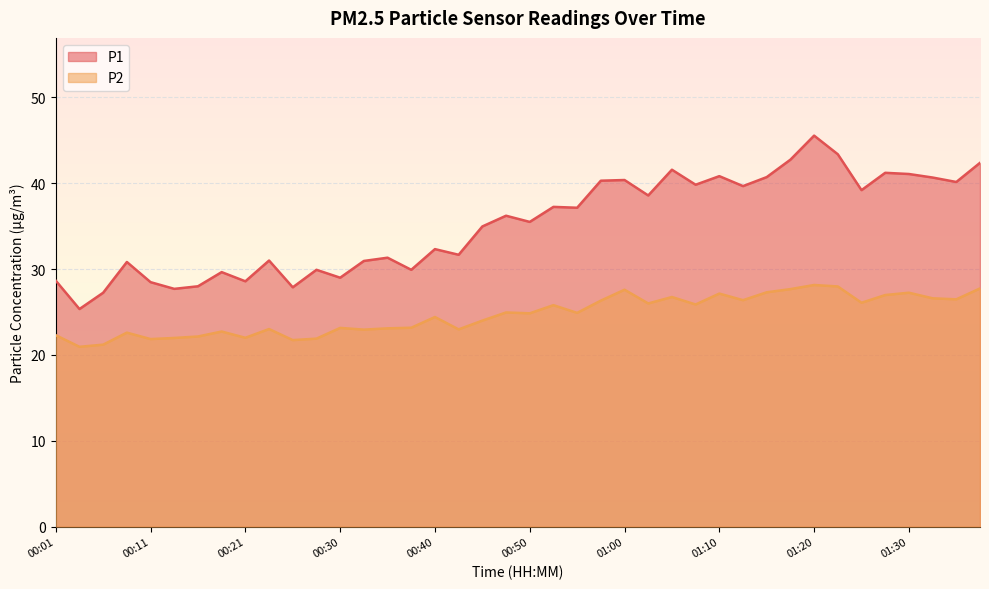

Rank the series by their average value, from lowest to highest.

P2, P1